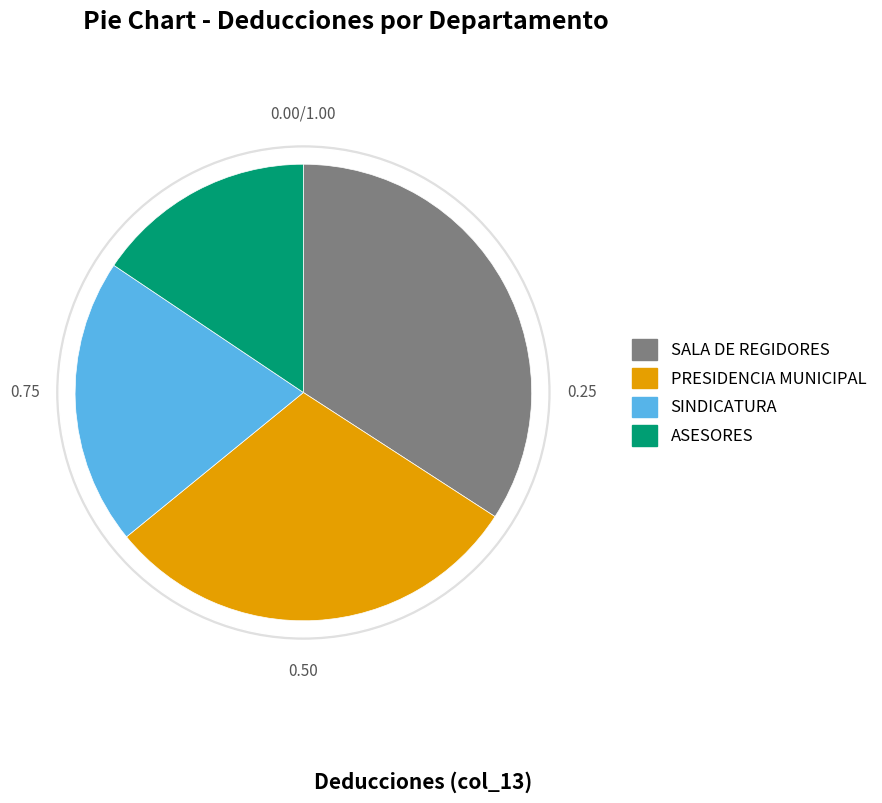

What percentage is the PRESIDENCIA MUNICIPAL slice, to the nearest percent?

30%